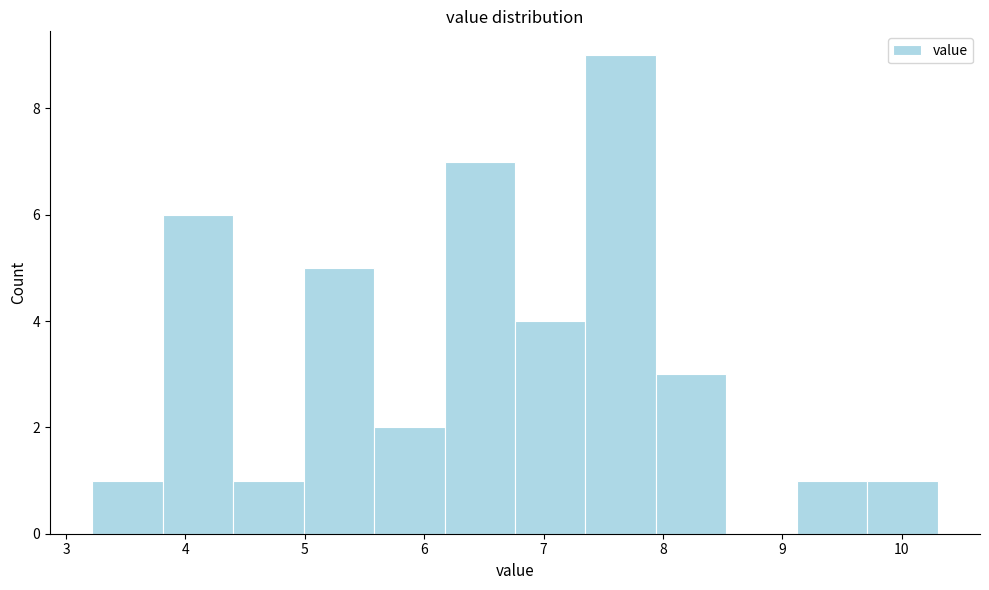

What is the height of the bar covering 5.58 to 6.17 on the x-axis? Neither the bar edges nor the heights are printed on the chart, so give them approximately, as read against the axes.

2